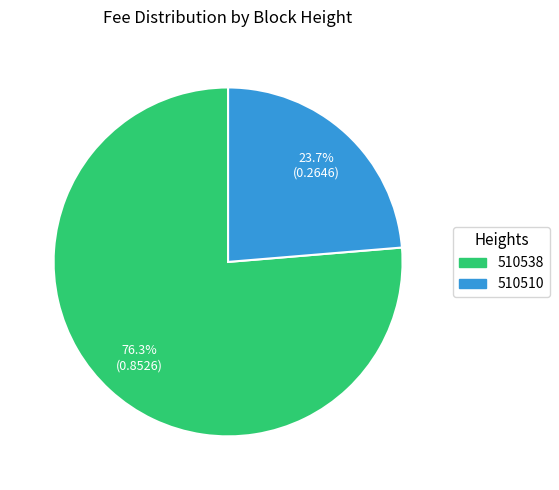

How many slices are in this pie chart?

2